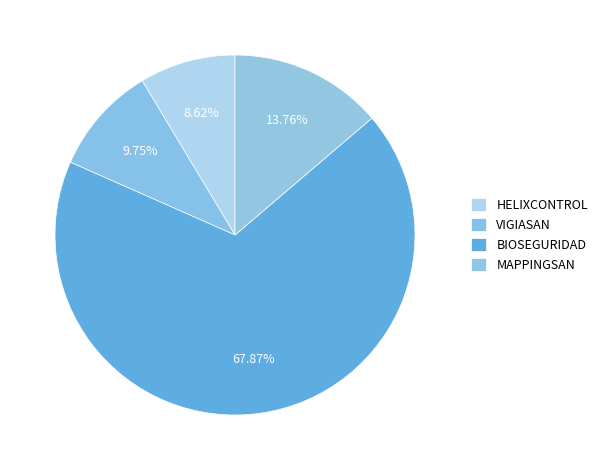

How many segments does this pie chart have?

4